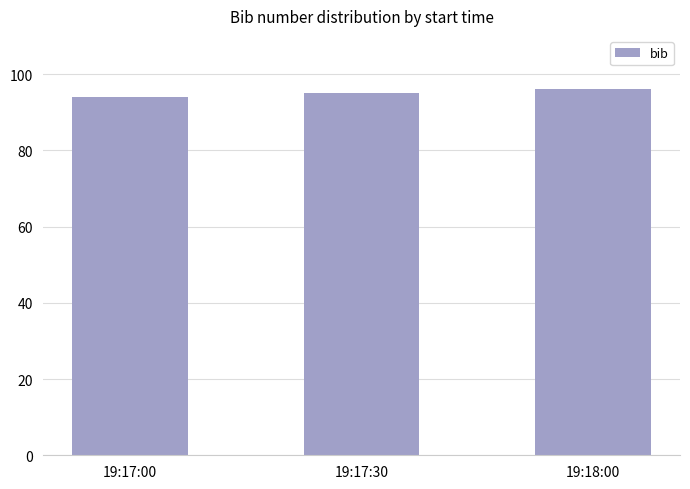

What is the maximum value shown in the chart?

96